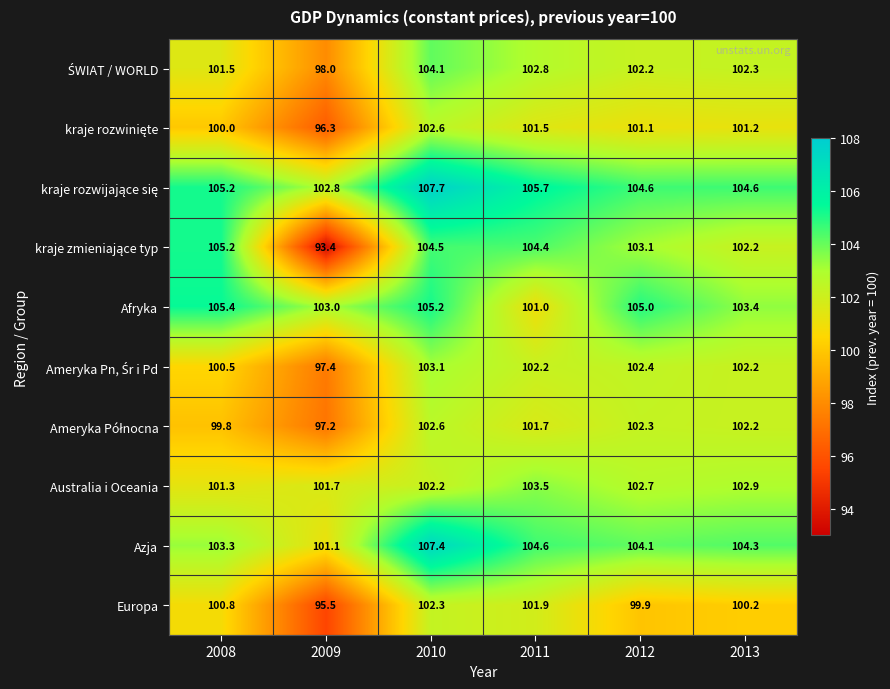

What is the difference between the highest and lowest values at 2008?

5.6